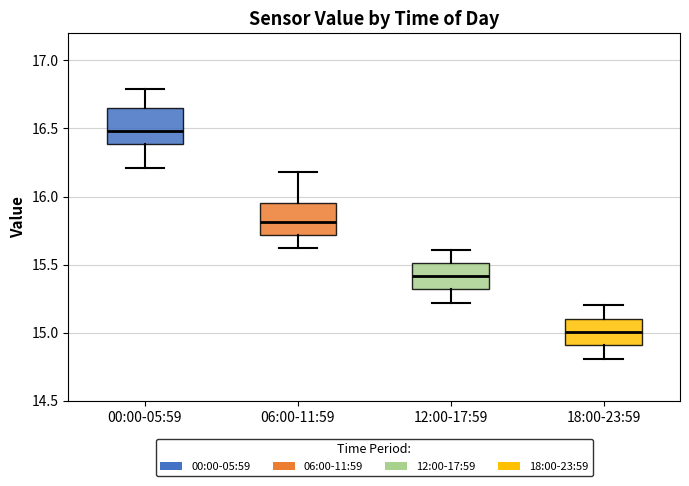

Reading left to right, read every box against the y-axis: the position of its median line, the range the box covers, and the ends of its whiskers. The values are not printed on the chart, so give them approximately, as read against the axis.

00:00-05:59: median 16.50, box 16.40 to 16.65, whiskers 16.20 to 16.80
06:00-11:59: median 15.80, box 15.70 to 15.95, whiskers 15.60 to 16.20
12:00-17:59: median 15.40, box 15.30 to 15.50, whiskers 15.20 to 15.60
18:00-23:59: median 15.00, box 14.90 to 15.10, whiskers 14.80 to 15.20